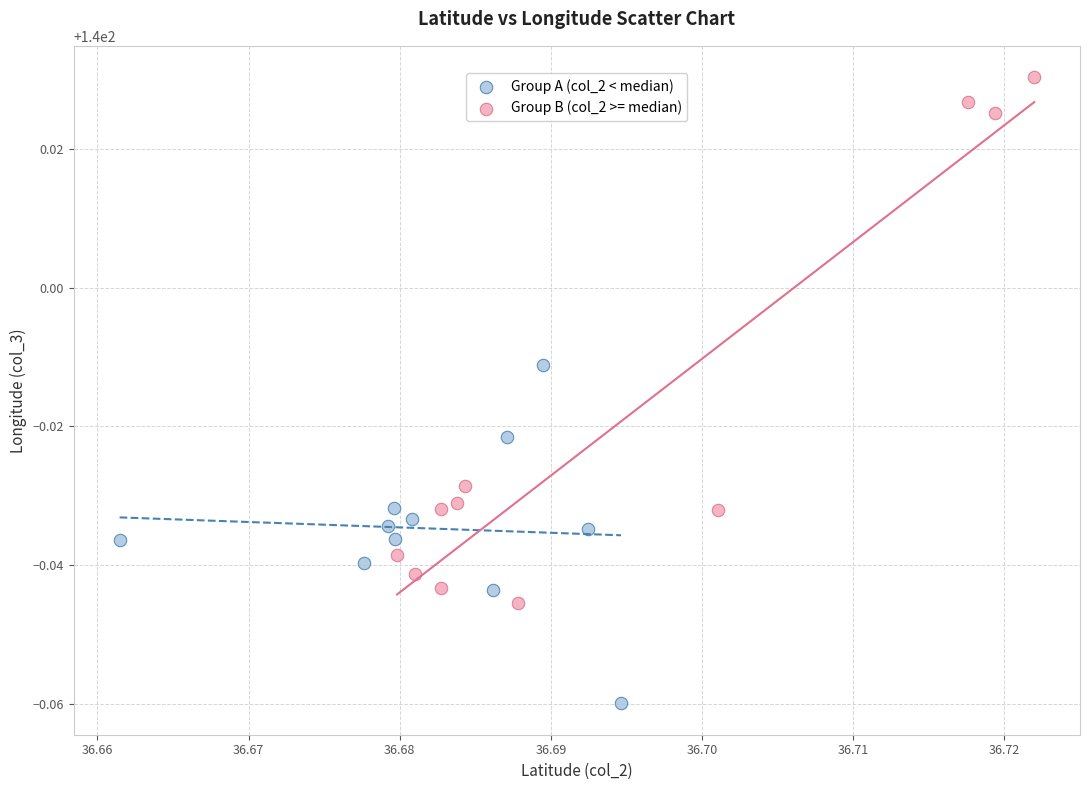

Which series has the widest spread of Y values?

Group B (col_2 >= median)